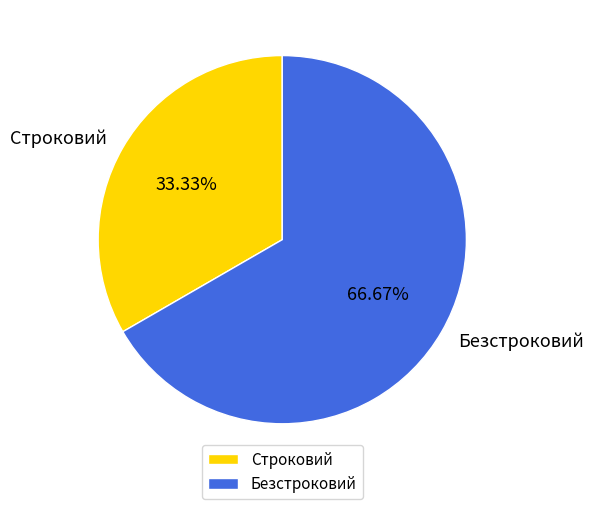

Rank the categories by value from highest to lowest.

Безстроковий, Строковий